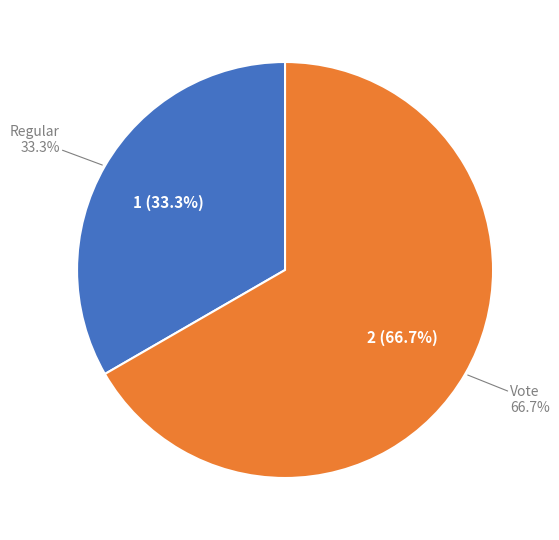

What is the majority slice?

Vote